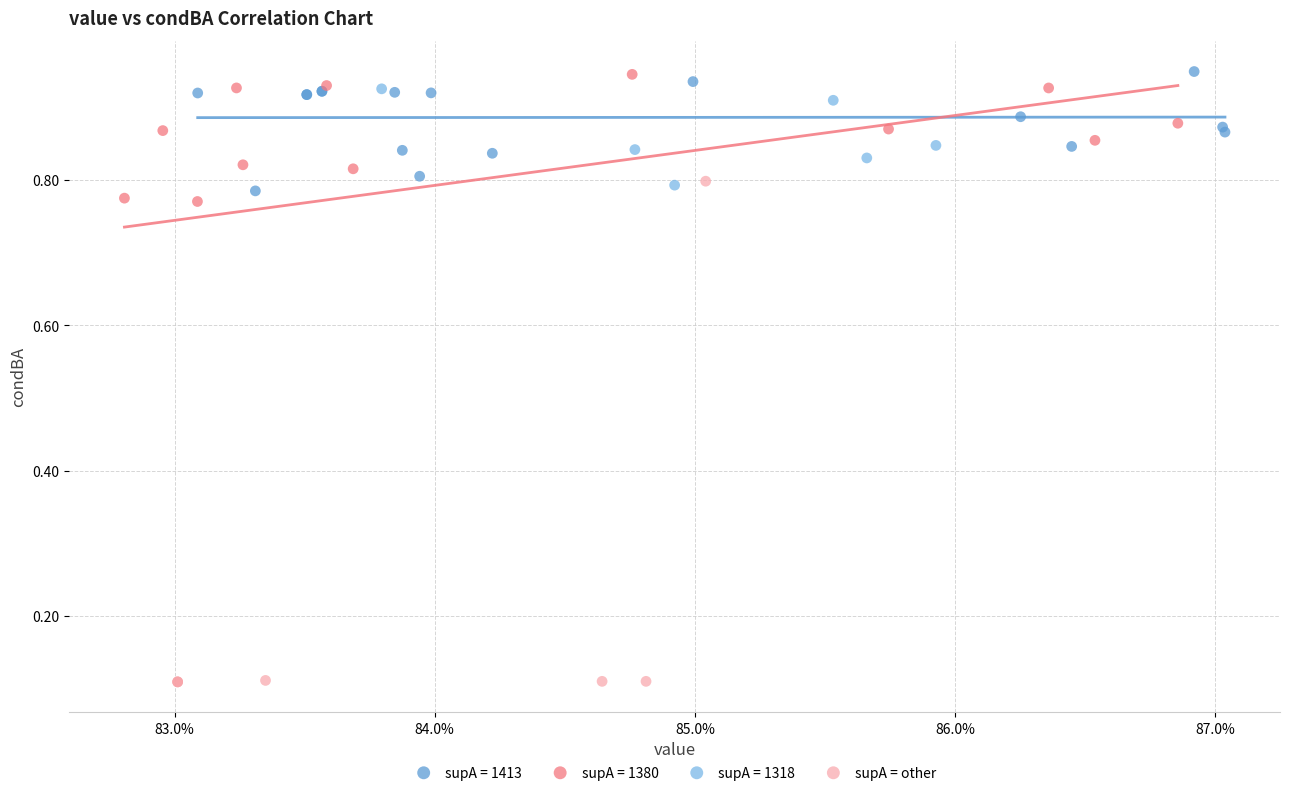

Which series has the widest spread of Y values?

supA = 1380